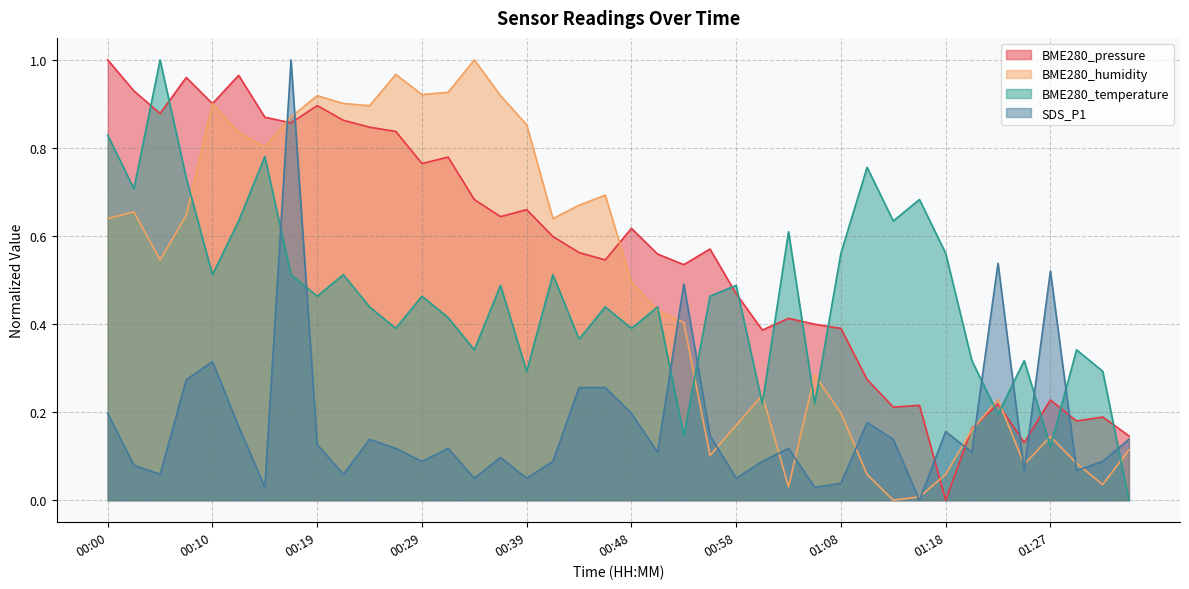

Reading left to right, extract all data points from this chart.

BME280_pressure: 1.0	0.9	0.9	1.0	0.9	1.0	0.9	0.9	0.9	0.9	0.8	0.8	0.8	0.8	0.7	0.6	0.7	0.6	0.6	0.5	0.6	0.6	0.5	0.6	0.5	0.4	0.4	0.4	0.4	0.3	0.2	0.2	0.0	0.2	0.2	0.1	0.2	0.2	0.2	0.1
BME280_humidity: 0.6	0.7	0.5	0.6	0.9	0.8	0.8	0.9	0.9	0.9	0.9	1.0	0.9	0.9	1.0	0.9	0.9	0.6	0.7	0.7	0.5	0.4	0.4	0.1	0.2	0.2	0.0	0.3	0.2	0.1	0.0	0.0	0.1	0.2	0.2	0.1	0.1	0.1	0.0	0.1
BME280_temperature: 0.8	0.7	1.0	0.7	0.5	0.6	0.8	0.5	0.5	0.5	0.4	0.4	0.5	0.4	0.3	0.5	0.3	0.5	0.4	0.4	0.4	0.4	0.1	0.5	0.5	0.2	0.6	0.2	0.6	0.8	0.6	0.7	0.6	0.3	0.2	0.3	0.1	0.3	0.3	0.0
SDS_P1: 0.2	0.1	0.1	0.3	0.3	0.2	0.0	1.0	0.1	0.1	0.1	0.1	0.1	0.1	0.0	0.1	0.0	0.1	0.3	0.3	0.2	0.1	0.5	0.1	0.0	0.1	0.1	0.0	0.0	0.2	0.1	0.0	0.2	0.1	0.5	0.1	0.5	0.1	0.1	0.1